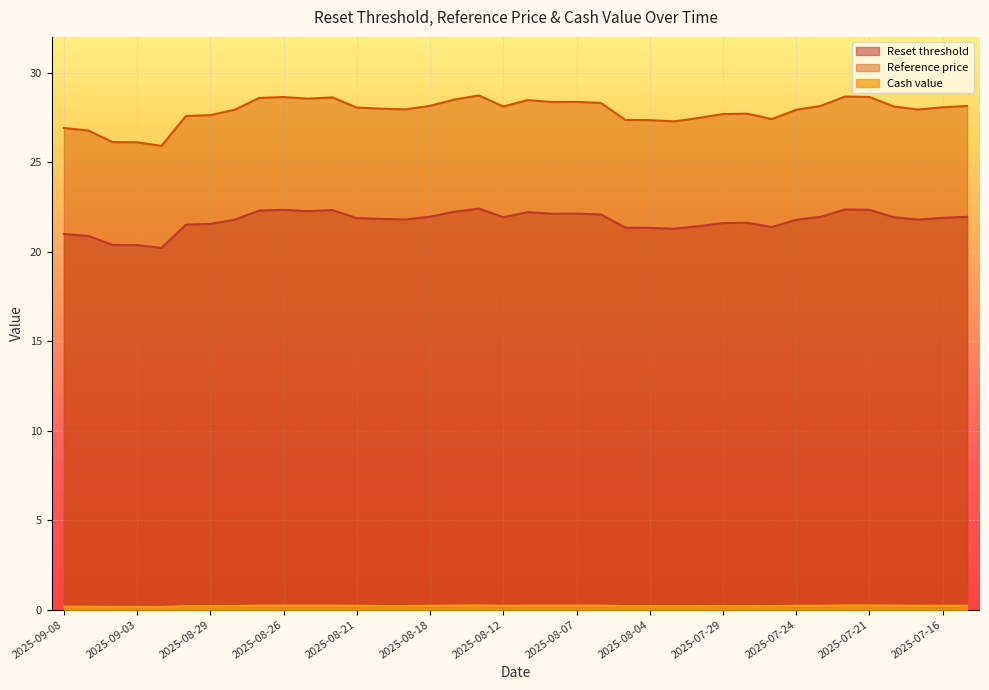

Which series has the largest range (max minus min)?

Reference price